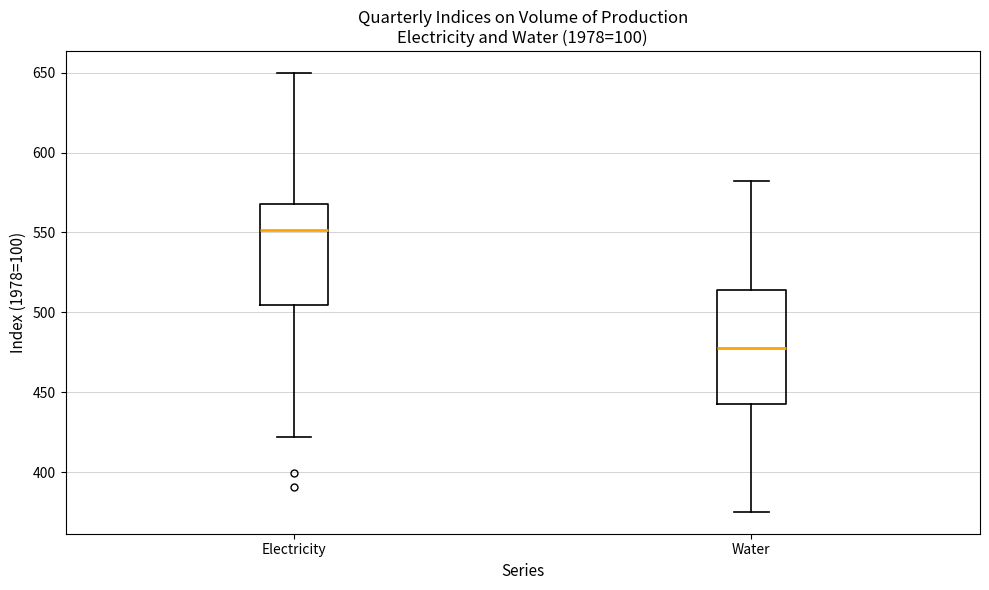

Reading left to right, transcribe this box plot: for each box, give where its median line is, the range the box spans, and where its two whiskers end, as read against the y-axis. The values are not printed on the chart, so give them approximately, as read against the axis.

Electricity: median 550, box 505 to 570, whiskers 420 to 650
Water: median 480, box 440 to 515, whiskers 375 to 580